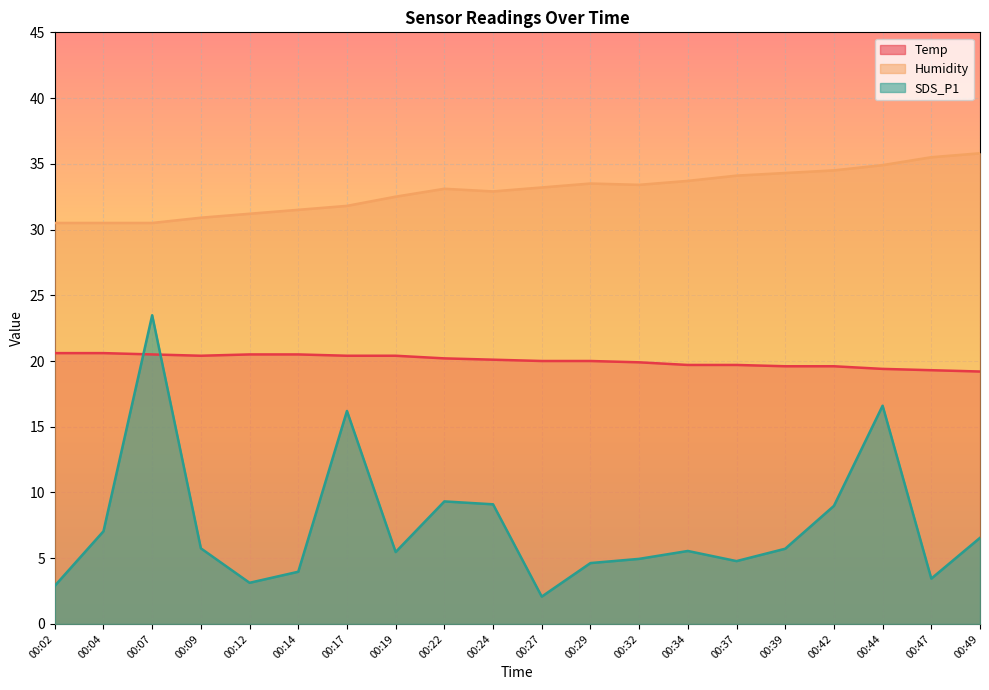

Is the value of SDS_P1 at 00:07 greater than the value of Humidity at 00:44?

No